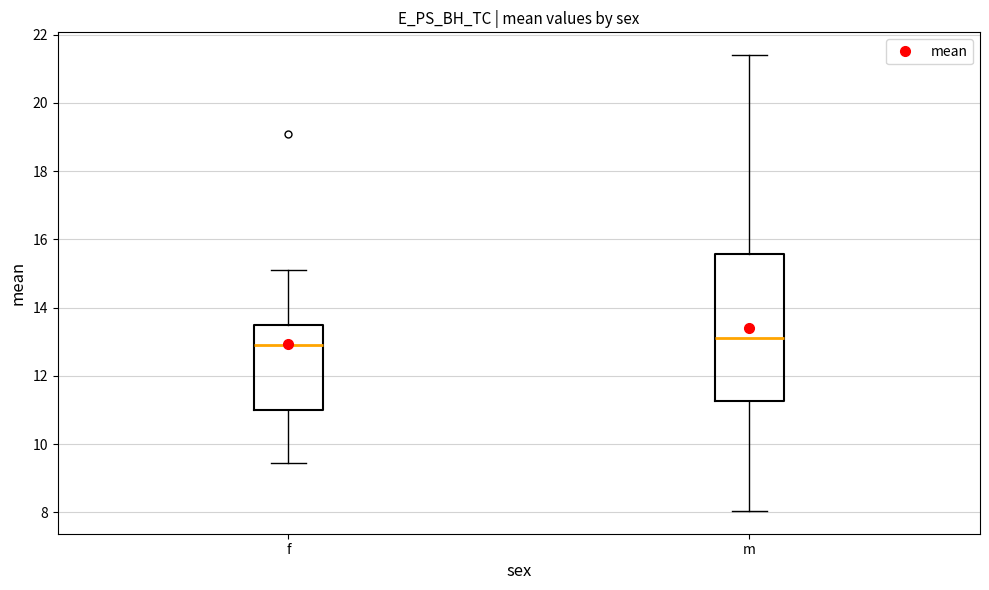

Reading left to right, transcribe this box plot: for each box, give where its median line is, the range the box spans, and where its two whiskers end, as read against the y-axis. The values are not printed on the chart, so give them approximately, as read against the axis.

f: median 13.0, box 11.0 to 13.6, whiskers 9.4 to 15.2
m: median 13.2, box 11.2 to 15.6, whiskers 8.0 to 21.4